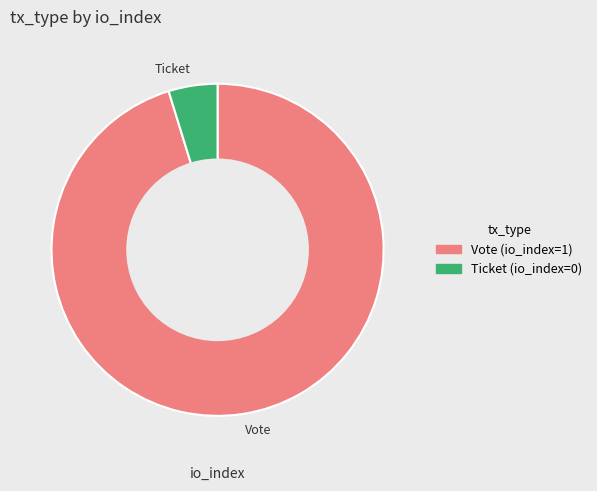

True or false: Vote accounts for 95% of the total.

True